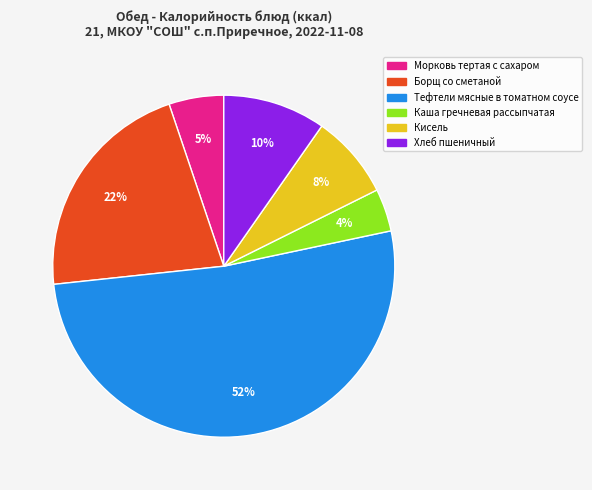

Which slice is the largest?

Тефтели мясные в томатном соусе